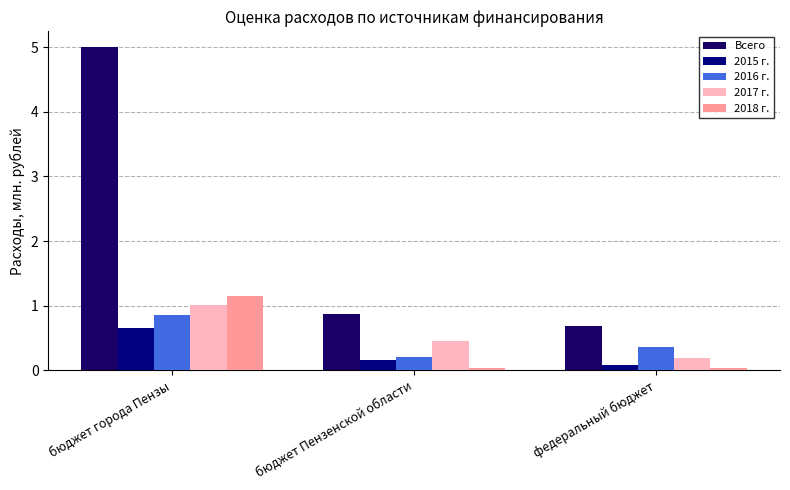

Reading right to left, what are all the values shown in this chart?

Всего: 0.7	0.9	5.0
2015 г.: 0.1	0.2	0.7
2016 г.: 0.4	0.2	0.9
2017 г.: 0.2	0.5	1.0
2018 г.: 0.0	0.0	1.2